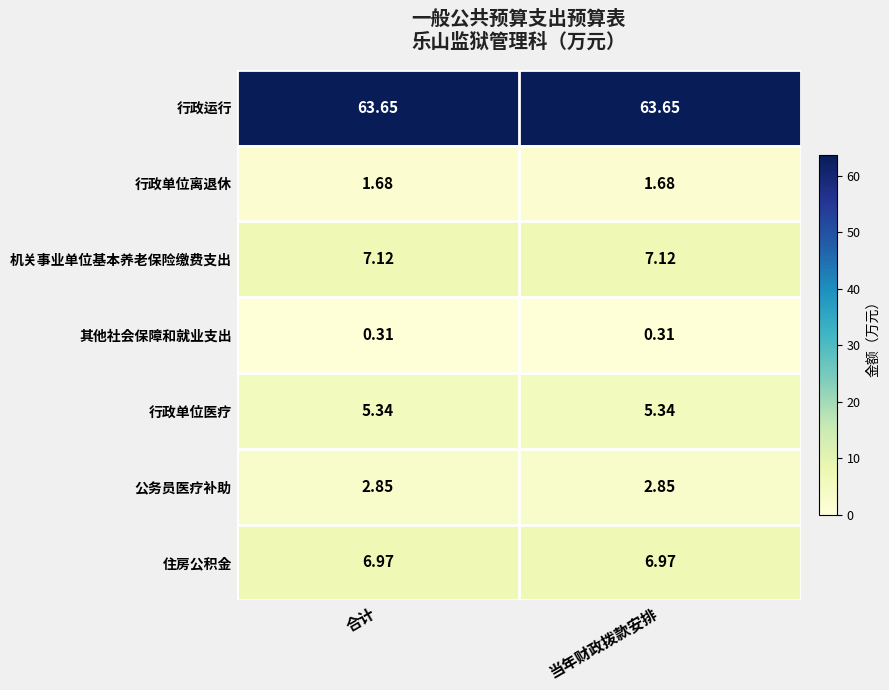

Which series has the largest total across all categories?

行政运行